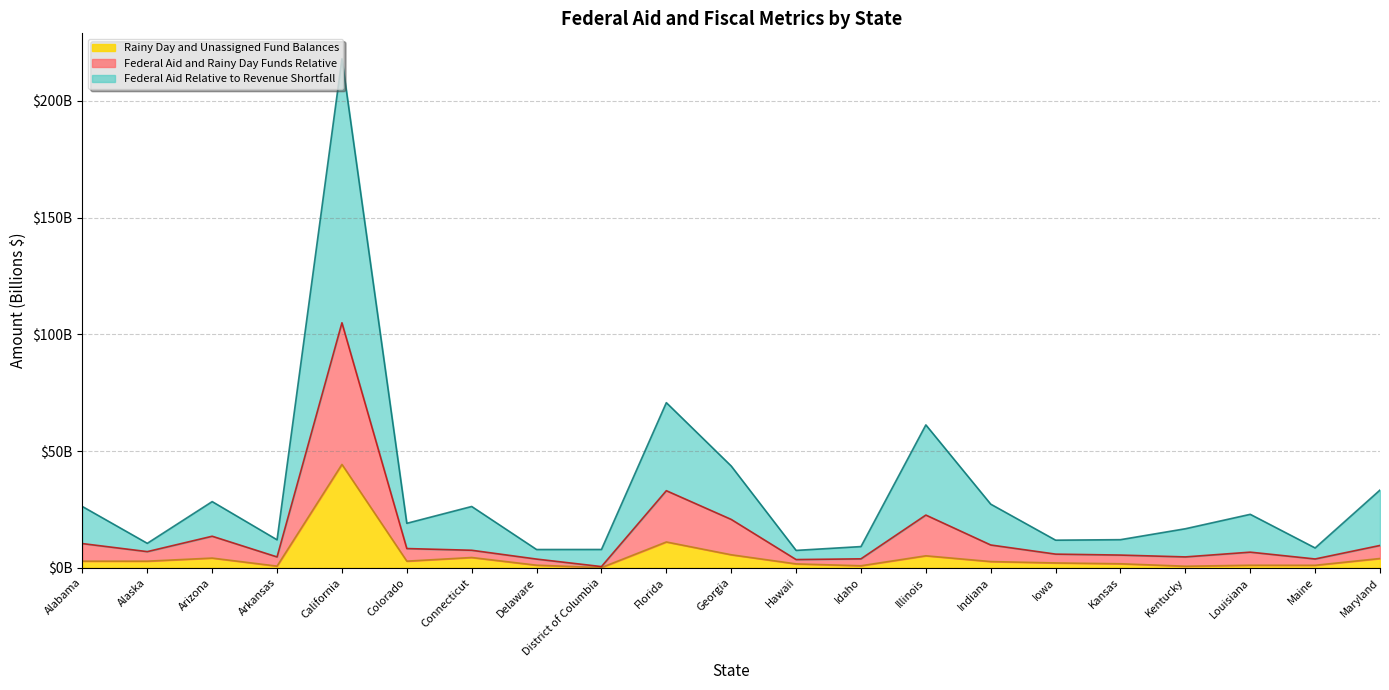

Rank the series by their average value, from highest to lowest.

Federal Aid Relative to Revenue Shortfall, Federal Aid and Rainy Day Funds Relative, Rainy Day and Unassigned Fund Balances